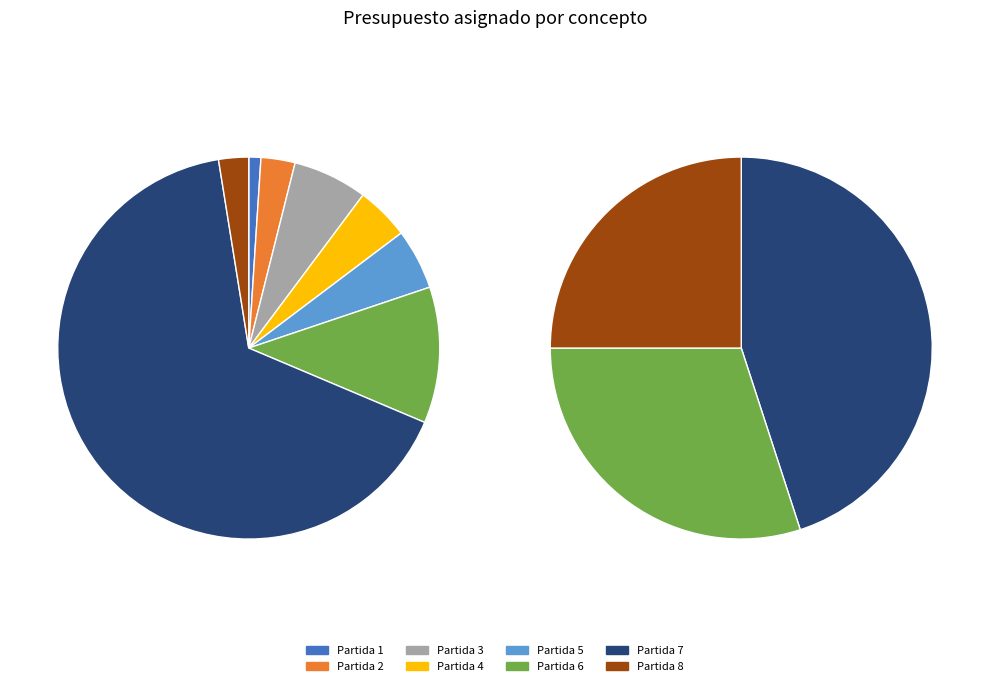

To the nearest percent, what percentage of the pie is Partida 5?

5%